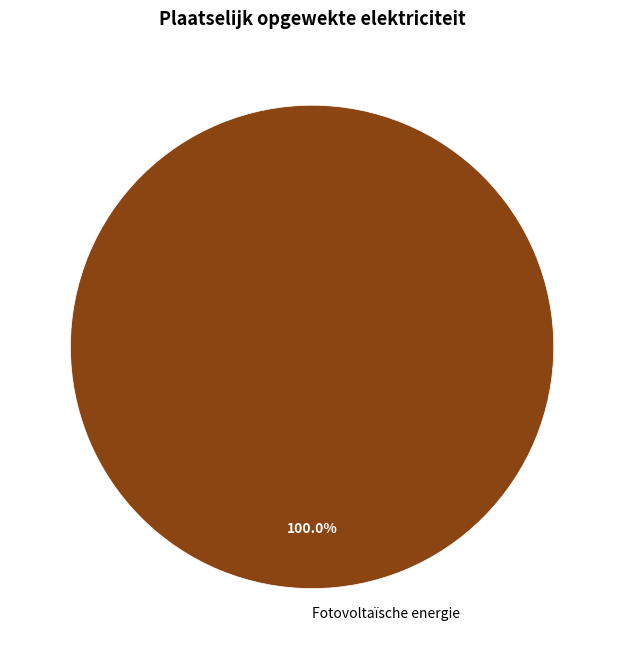

Rank the categories by value from lowest to highest.

Fotovoltaïsche energie